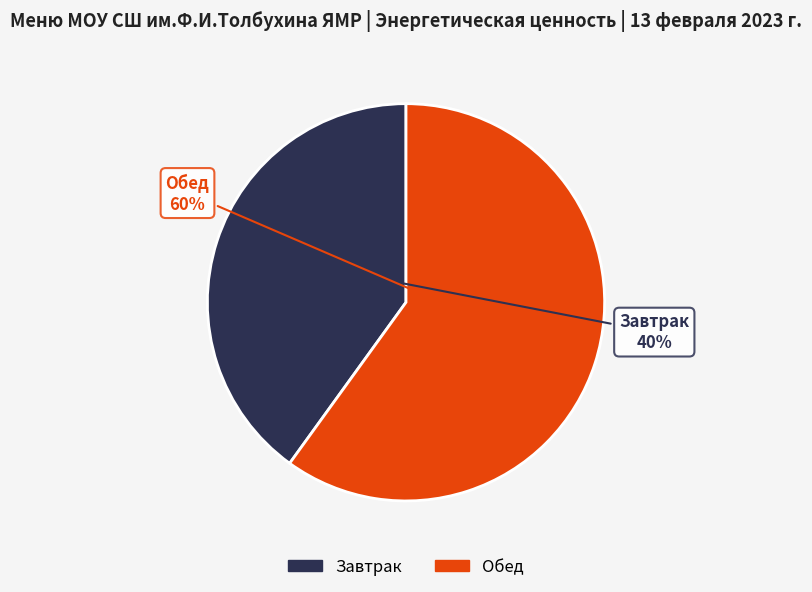

To the nearest percent, what is the combined percentage of Обед and Завтрак?

100%